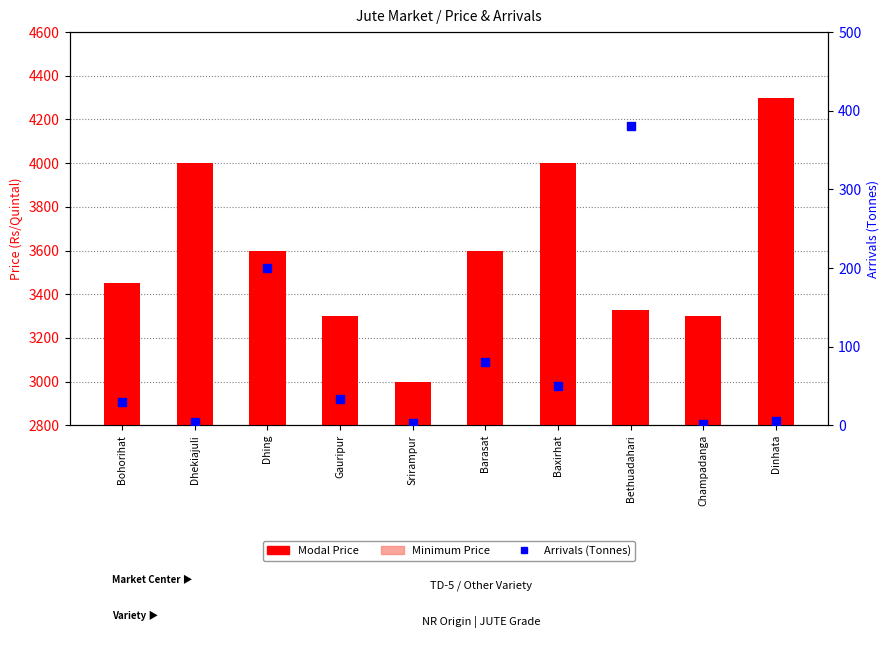

At how many categories does at least one series exceed 1063?

10